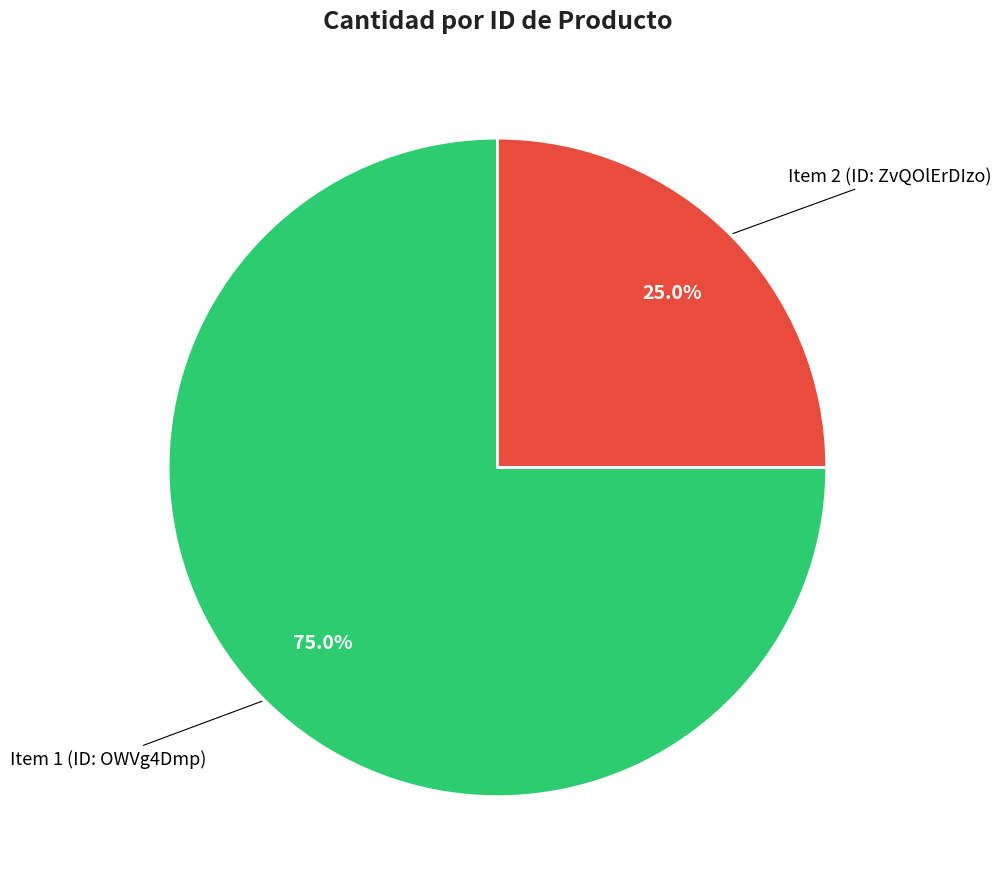

Combined, do Item 2 (ID: ZvQOlErDIzo) and Item 1 (ID: OWVg4Dmp) account for over 50%?

Yes